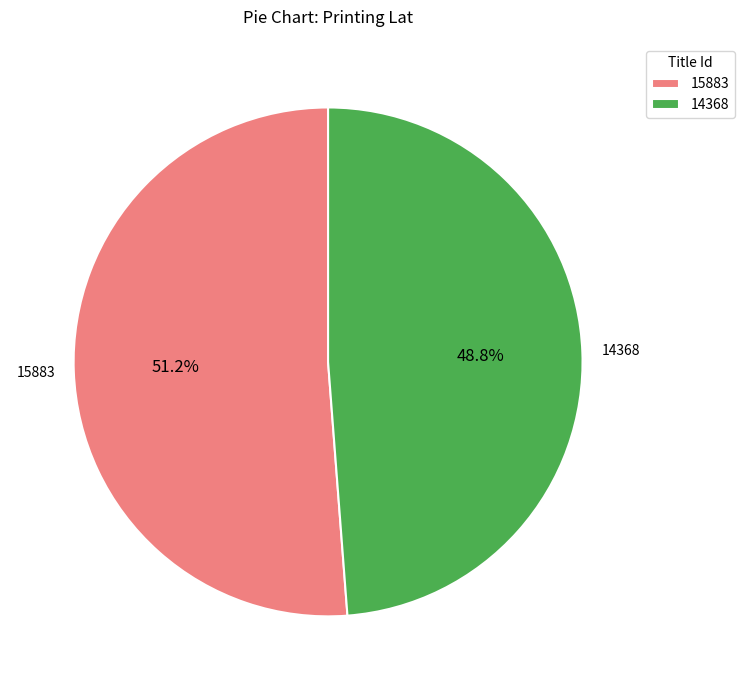

To the nearest percent, what is the difference between the 14368 and 15883 slice percentages?

2%